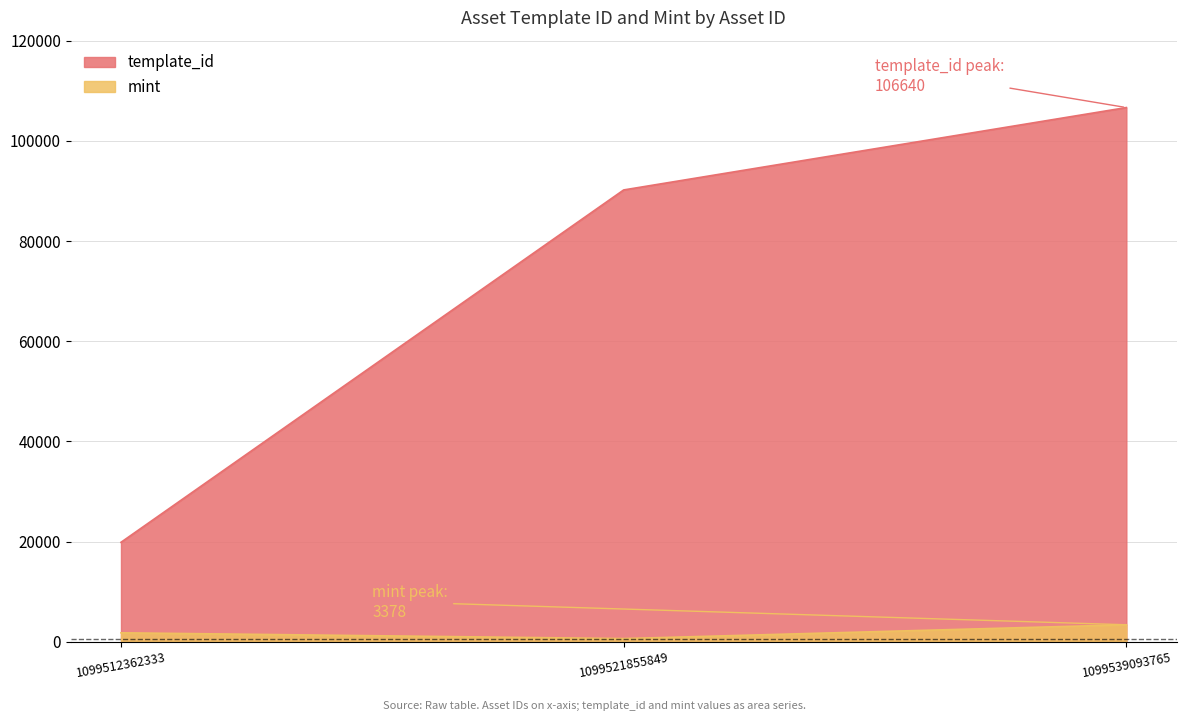

What is the difference between the template_id values at 1099512362333 and 1099539093765?

86798